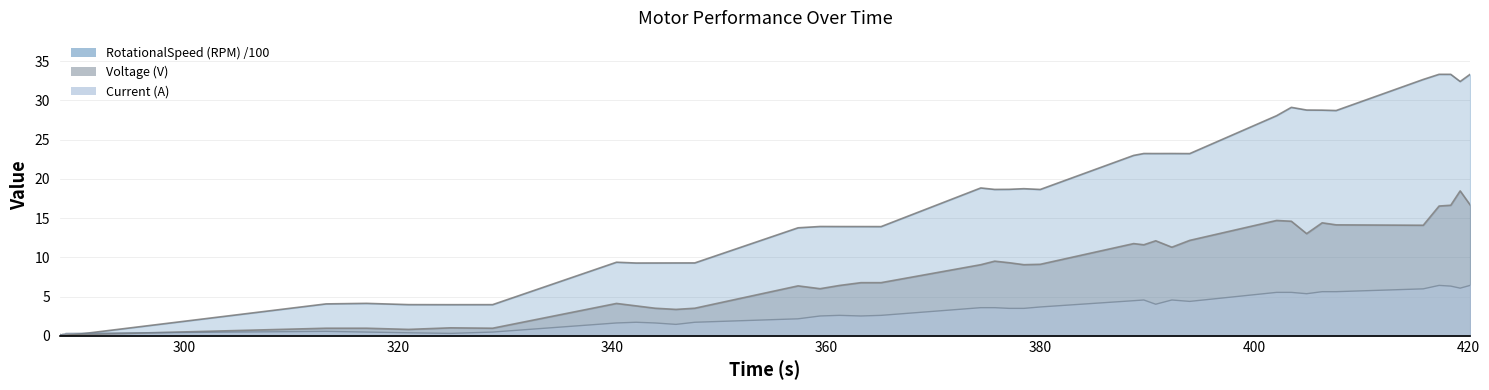

What is the sum of all Voltage (V) values?

314.0